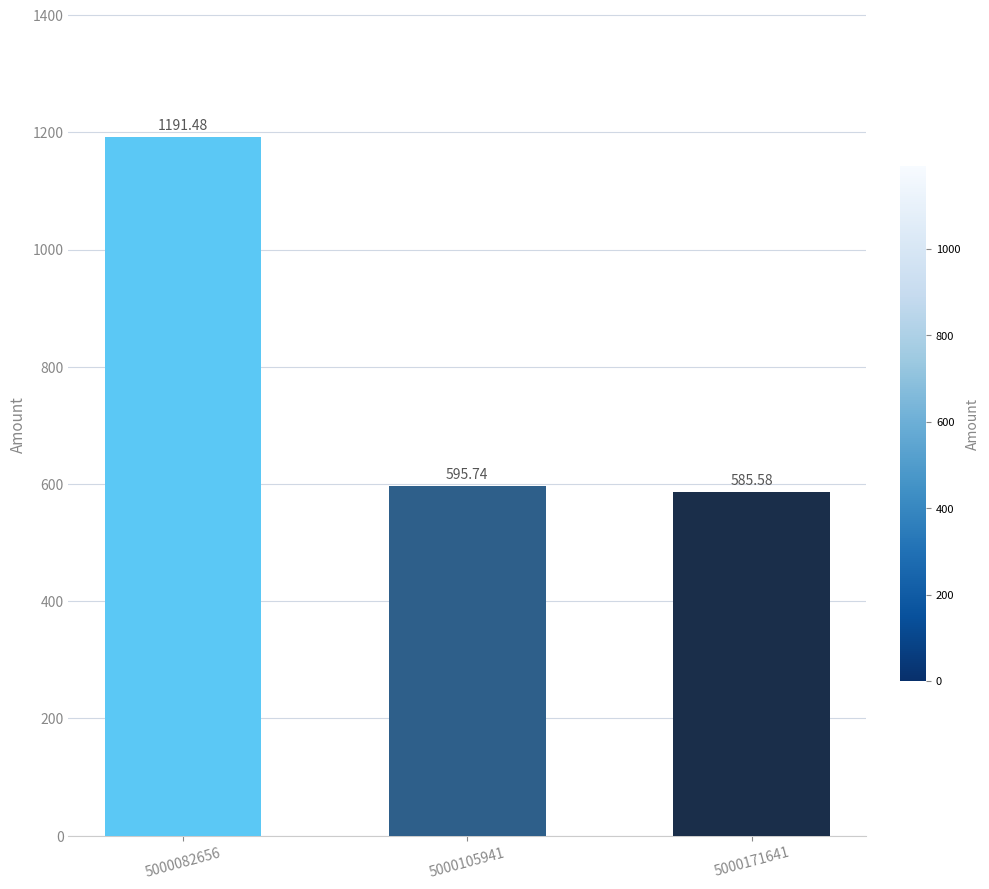

Reading right to left, transcribe all the data shown in this chart.

5000171641=585.6	5000105941=595.7	5000082656=1191.5